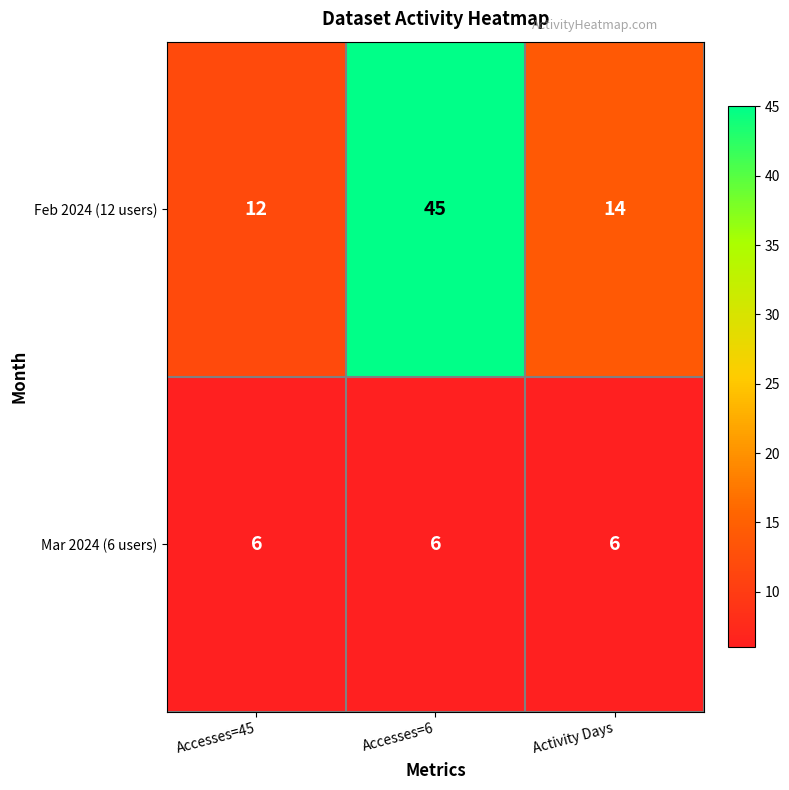

Which series has the largest total across all categories?

Feb 2024 (12 users)